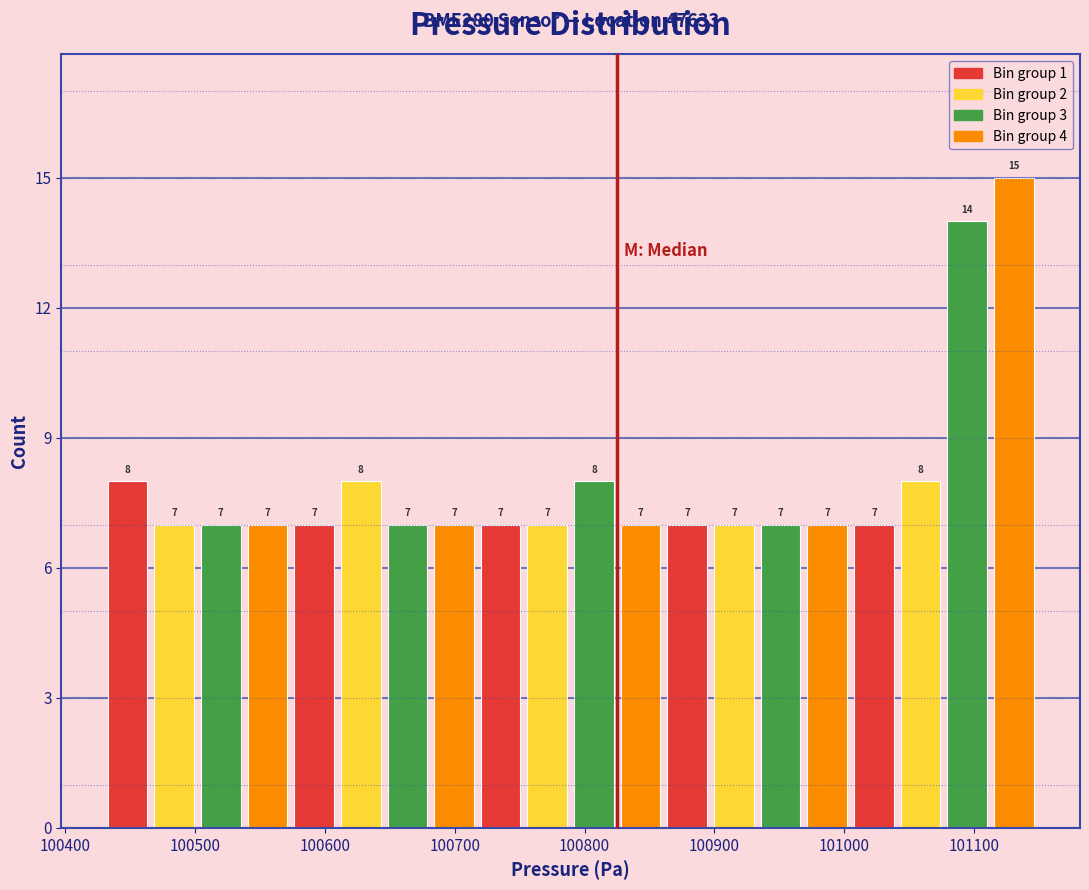

Read against the x-axis, roughly where is the centre of the tallest bar?

101130